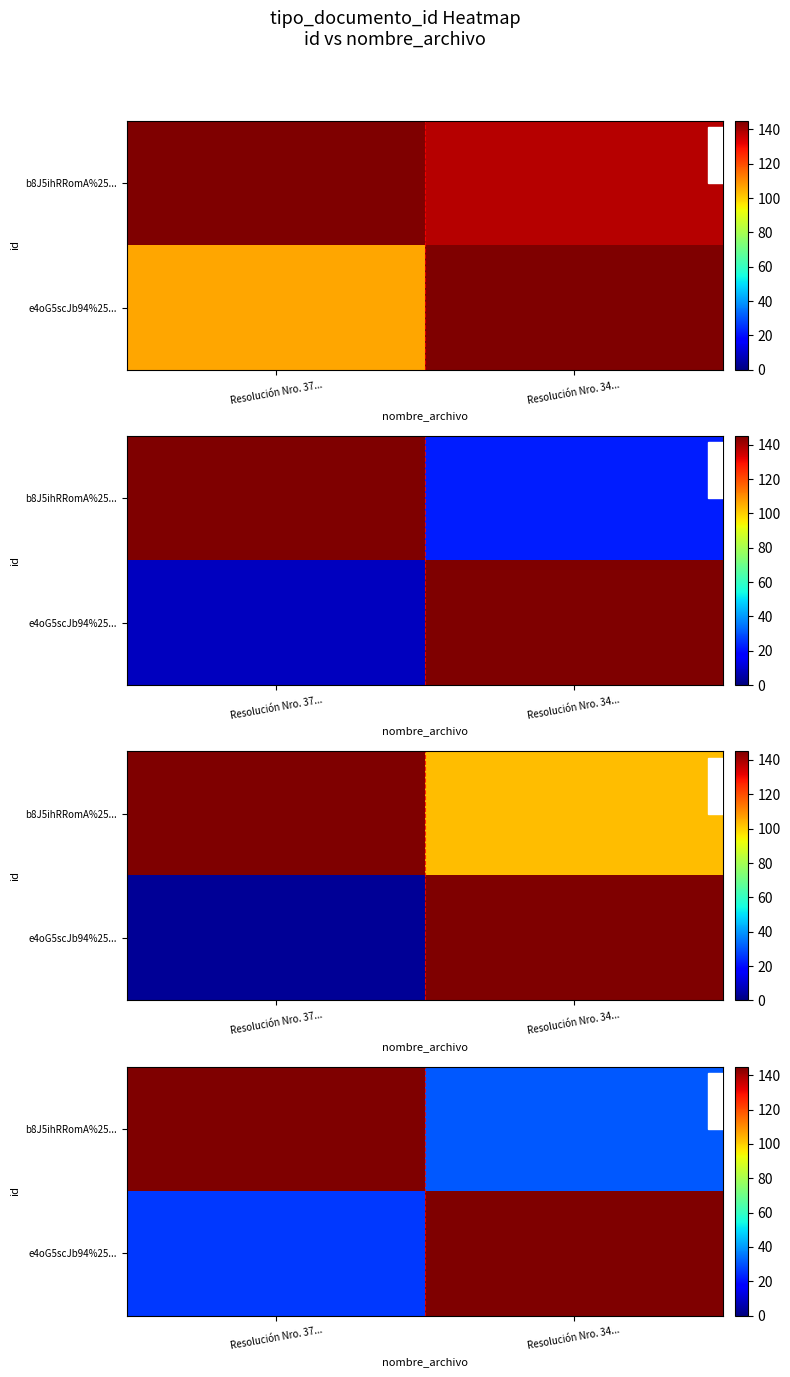

How many categories are shown in the chart?

2